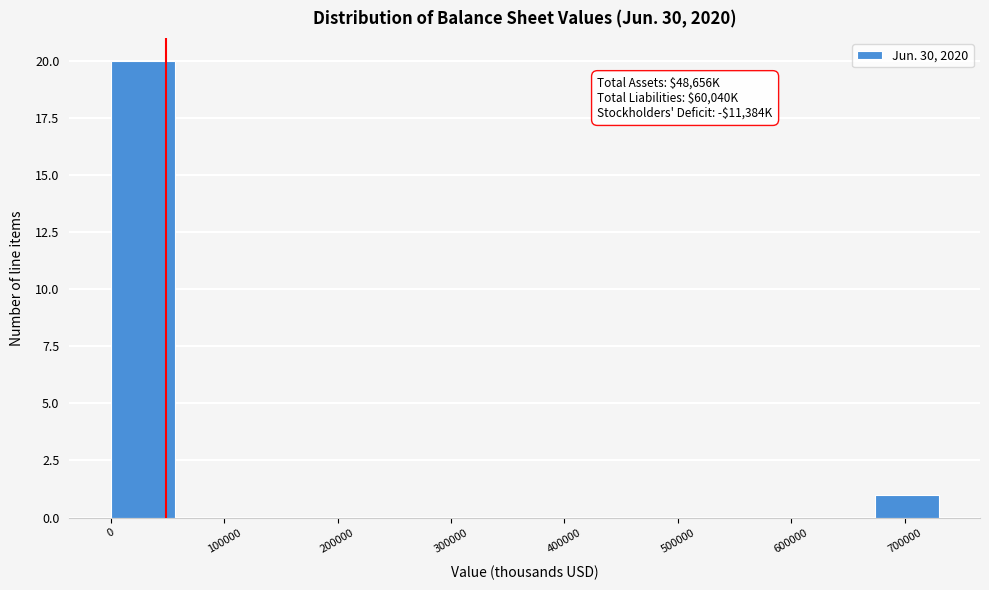

Over which range of the x-axis is the bar tallest?

0 to 60000